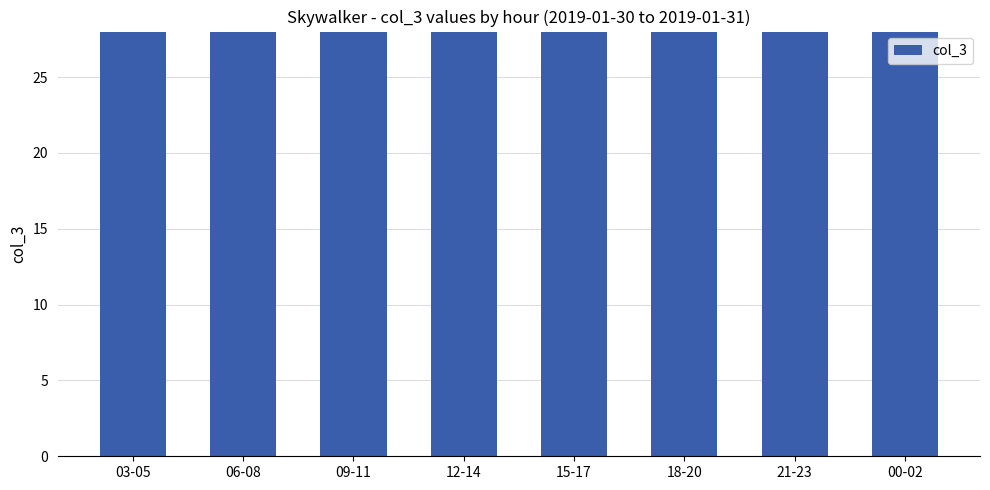

The chart shows a value of 70 at 18-20. True or false?

True